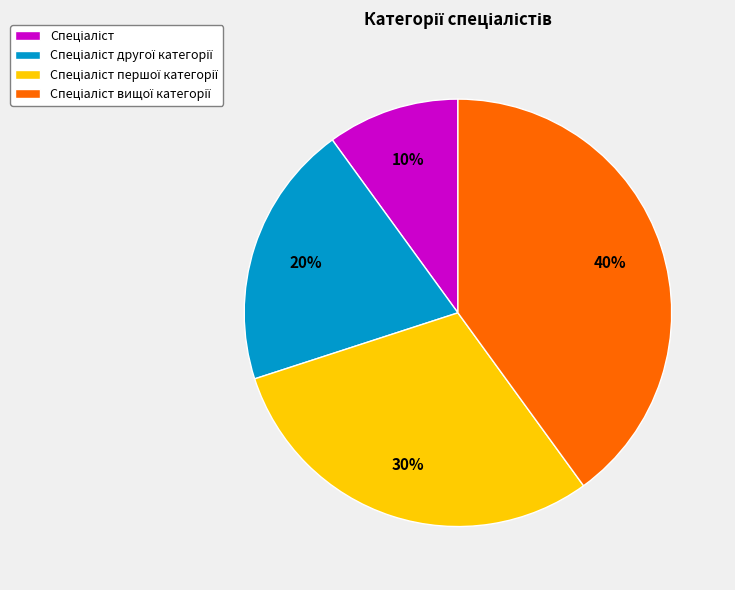

Is there any slice that represents more than half of the pie?

No